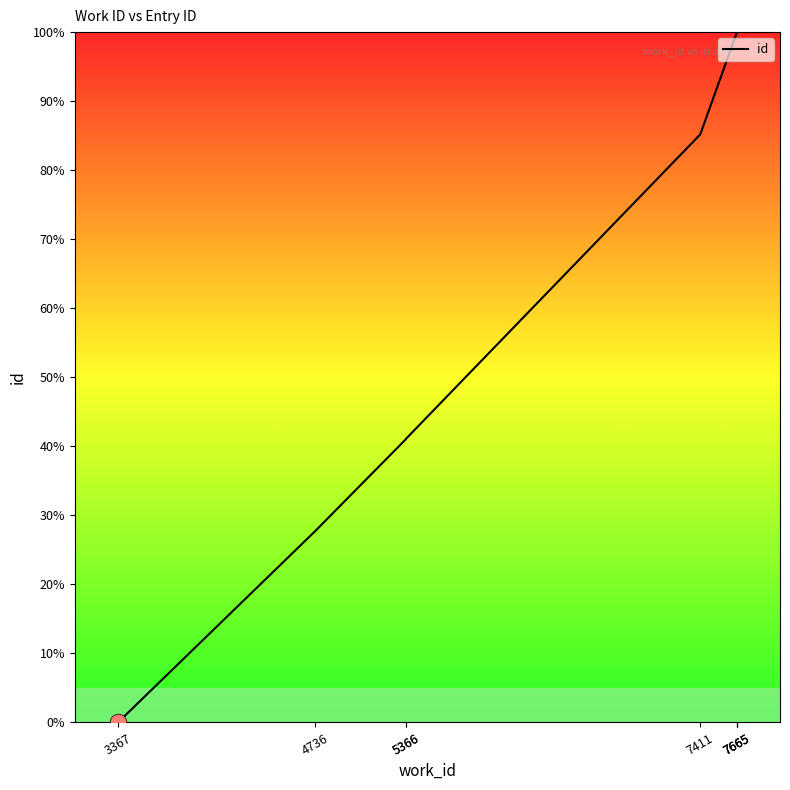

Where is the data nearest to the value 50?

5366